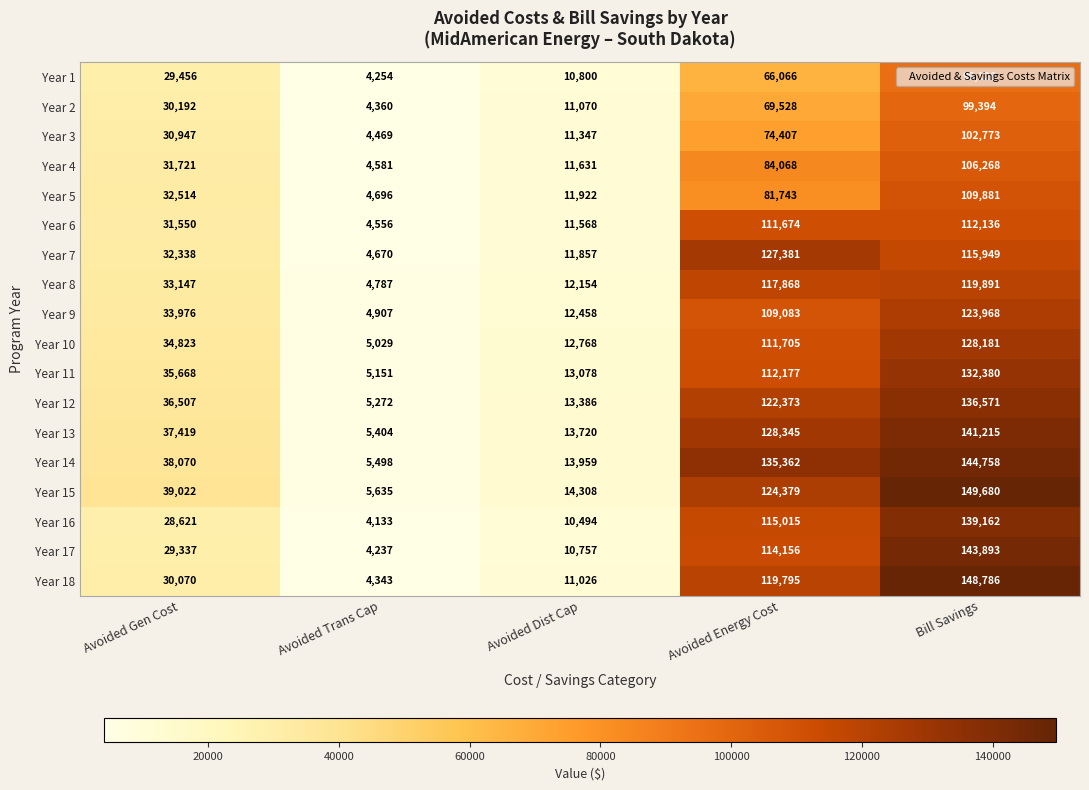

Which series changed the most between Avoided Energy Cost and Bill Savings?

Year 1